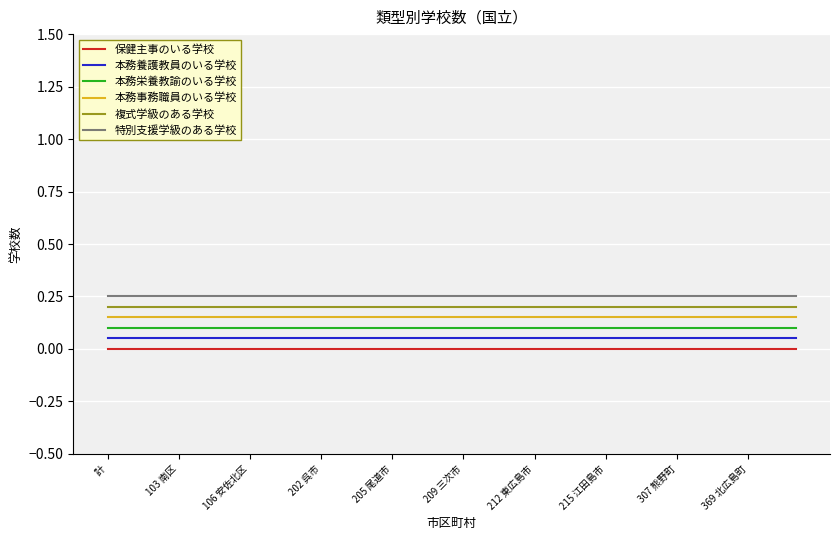

At how many categories does at least one series exceed 0?

30